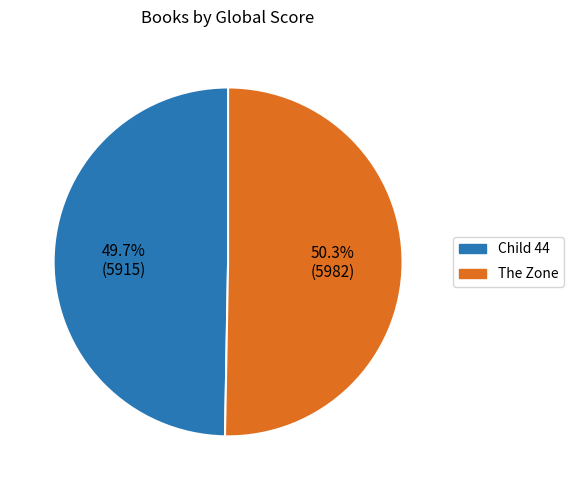

To the nearest percent, what portion does Child 44 represent?

50%